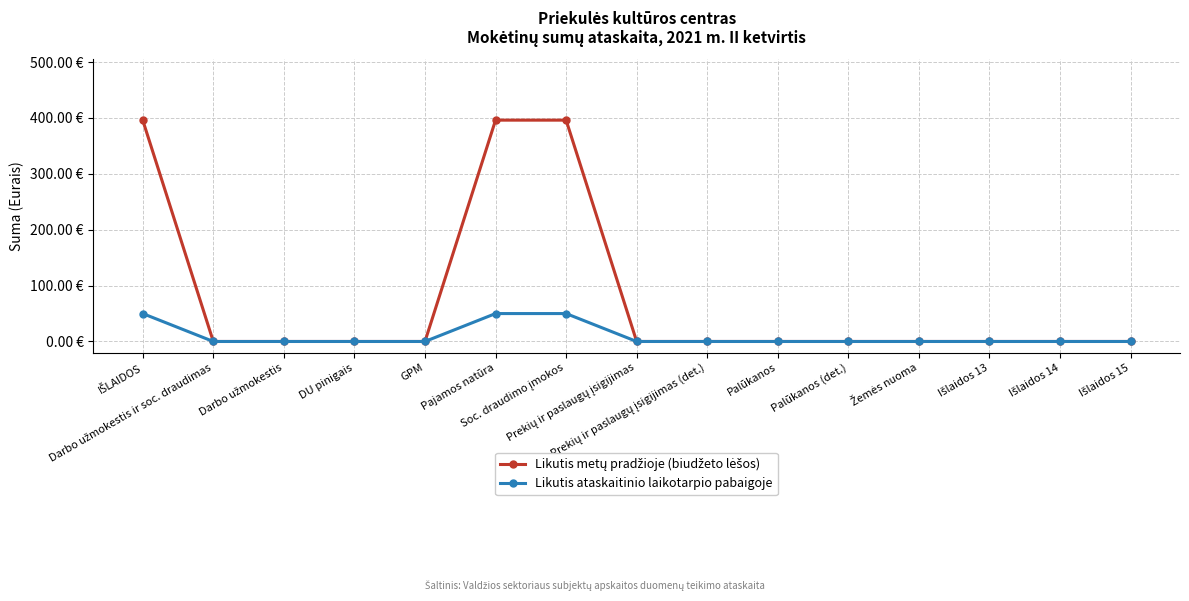

Does the chart have visible grid lines?

Yes